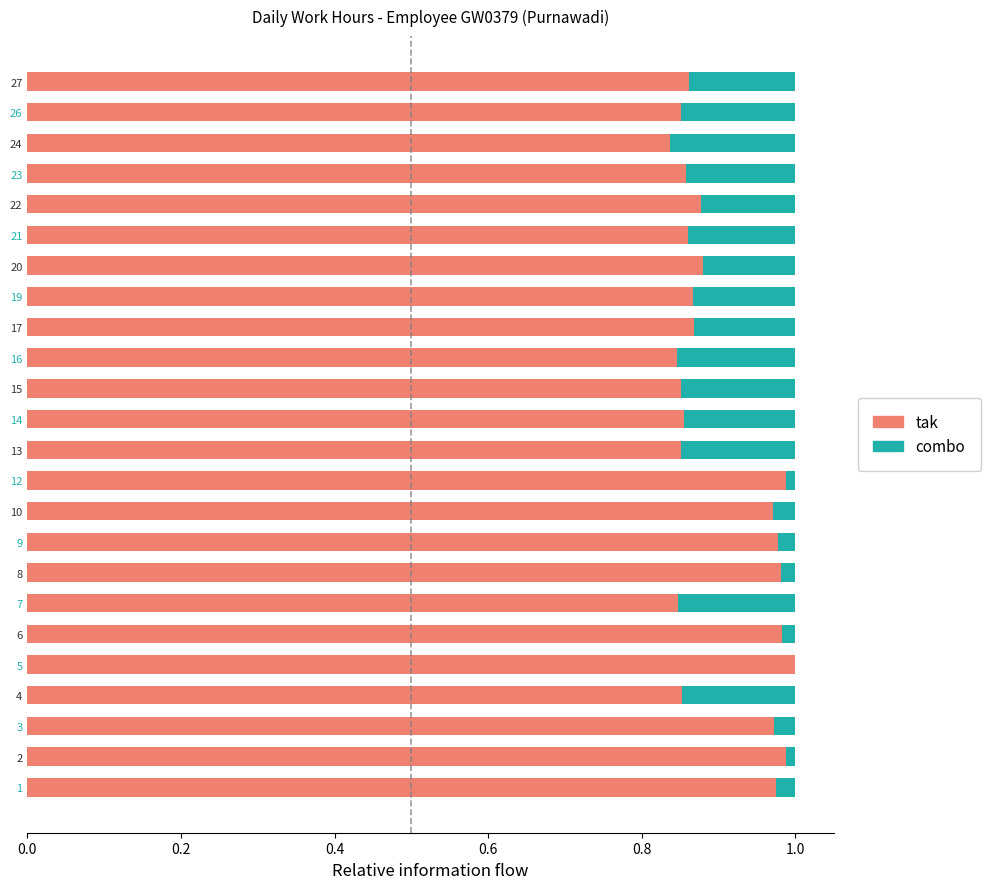

Is it true that tak equals 0.2 at 13?

False